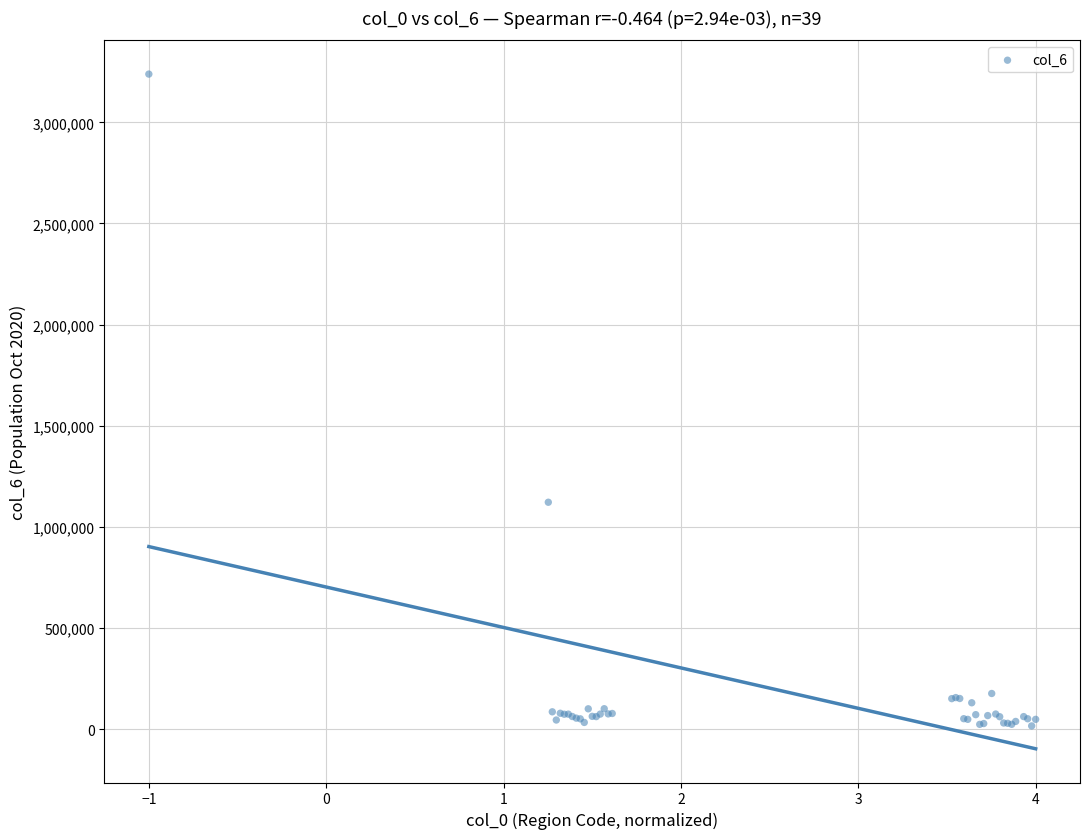

What Y value in the scatter plot is closest to 1627467?

1122103